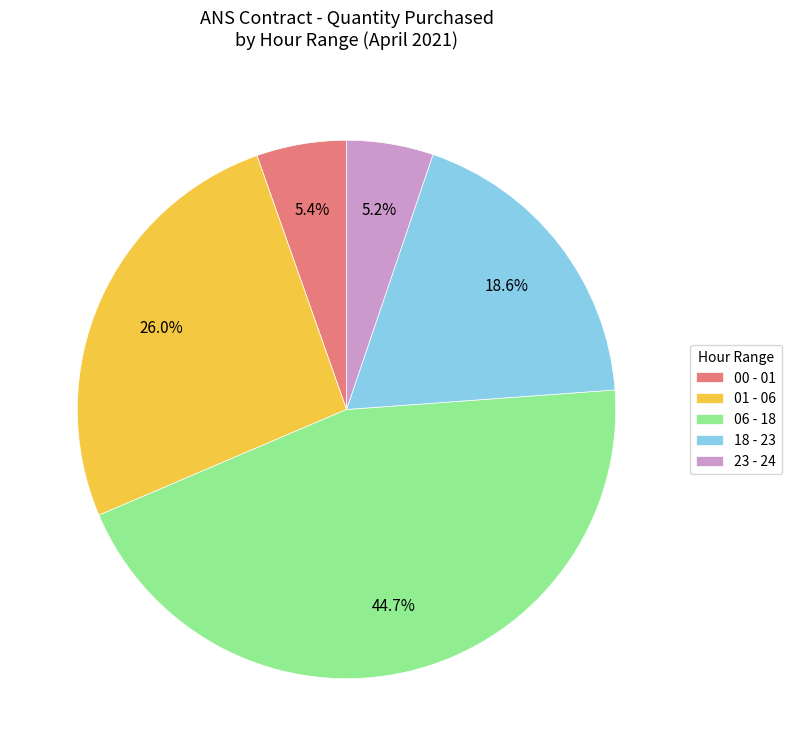

To the nearest percent, what is the average slice percentage?

20%